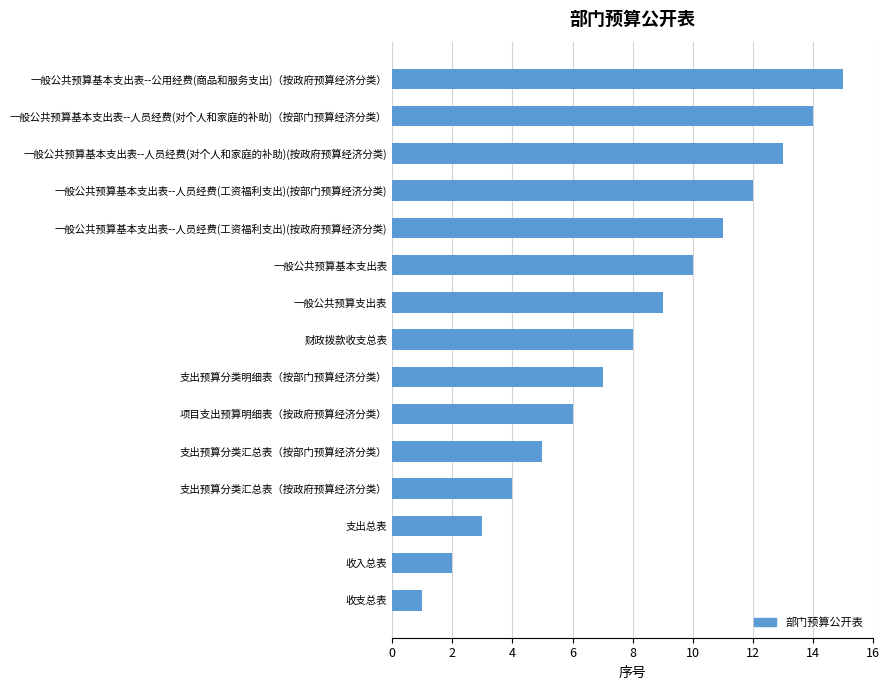

True or false: the data shows 7 at 一般公共预算基本支出表--公用经费(商品和服务支出)（按政府预算经济分类）.

False